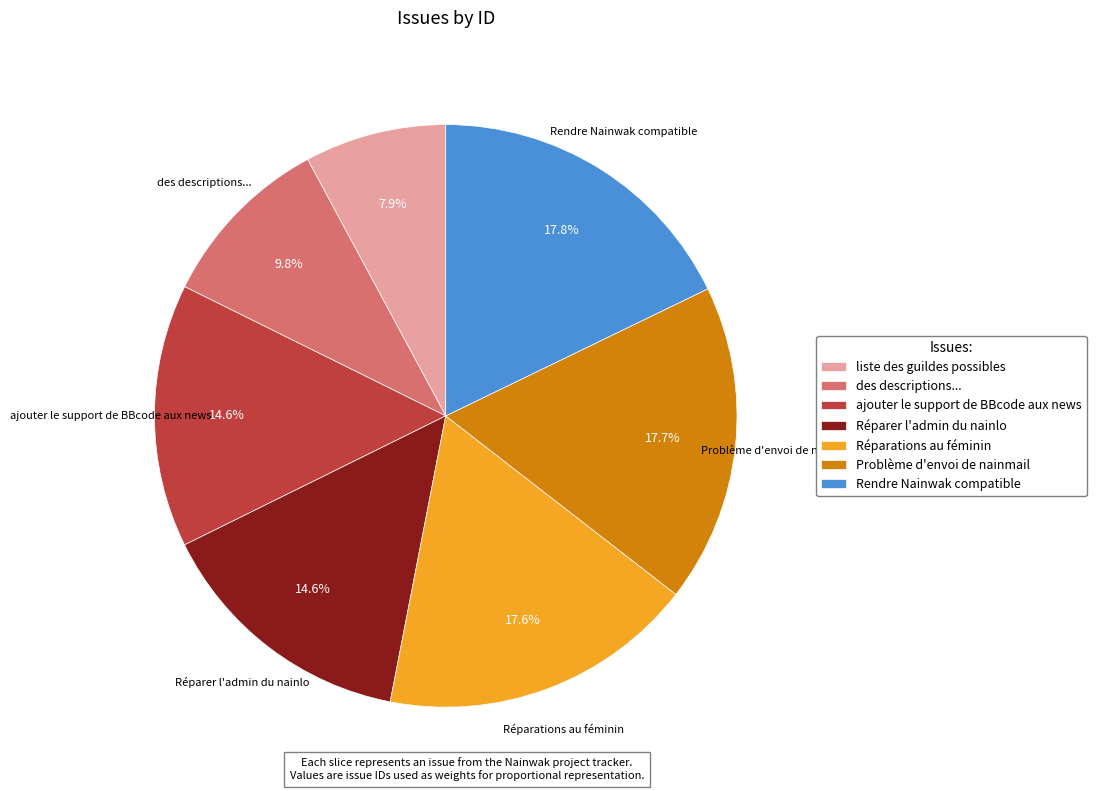

How many slices are in this pie chart?

7